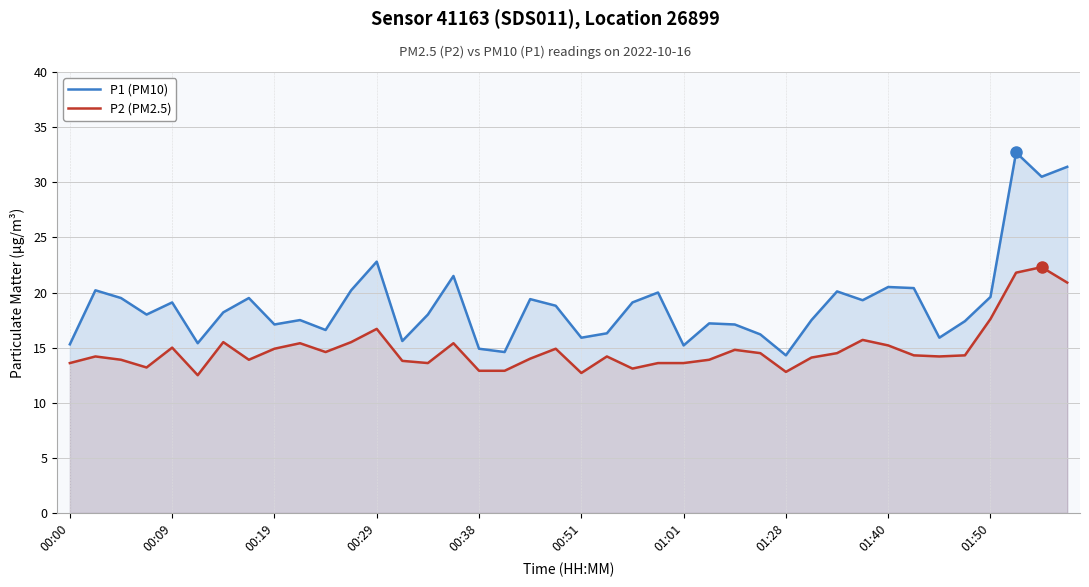

Which series has the largest range (max minus min)?

P1 (PM10)